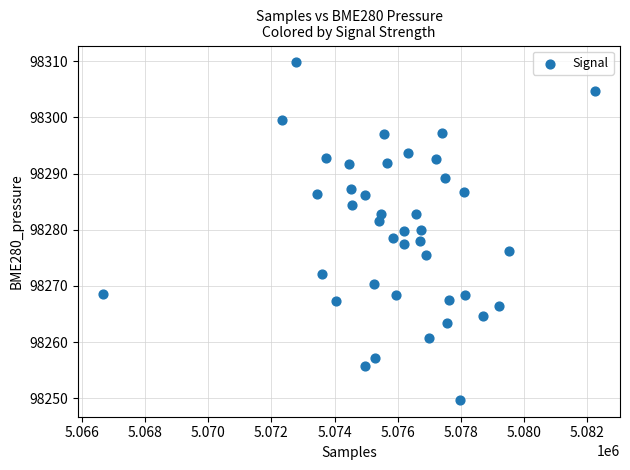

What is the range of X values (max minus min)?

15603.0